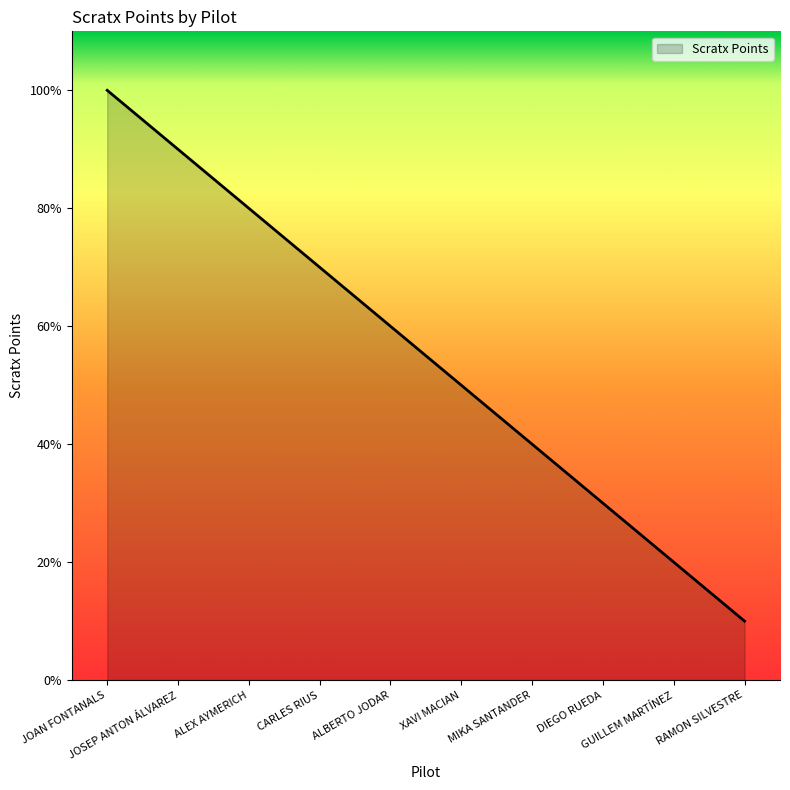

What is the label of the 10th point from the left?

RAMON SILVESTRE